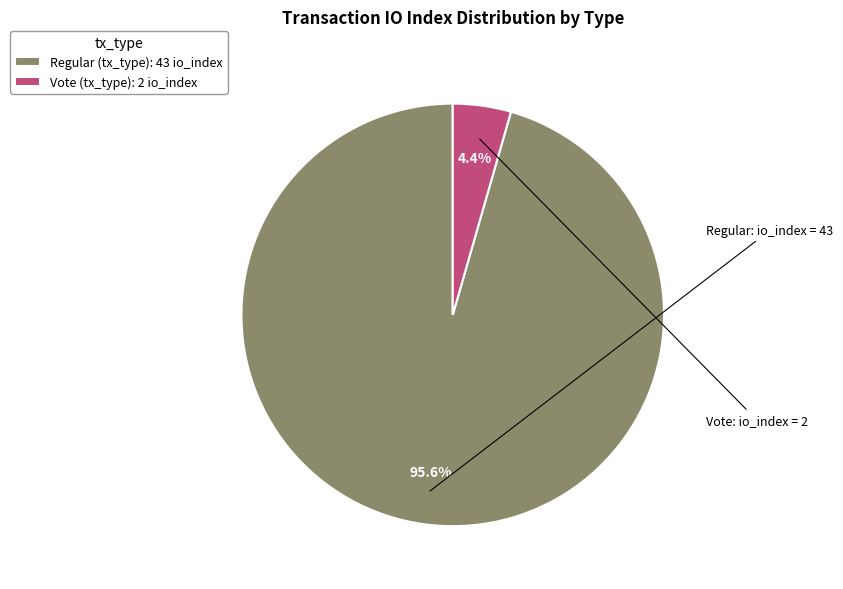

What is the majority slice?

Regular (tx_type): 43 io_index